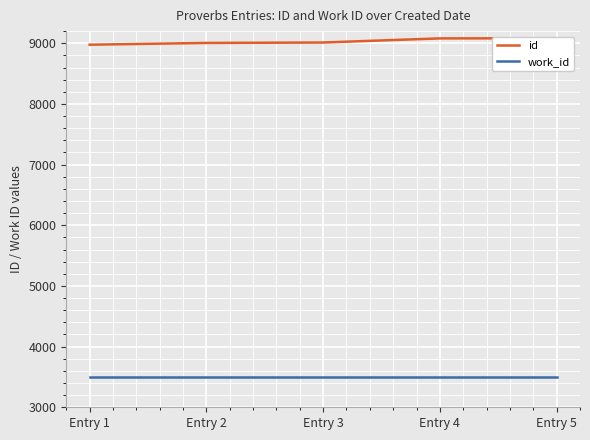

What is the minimum value shown in the chart?

3506